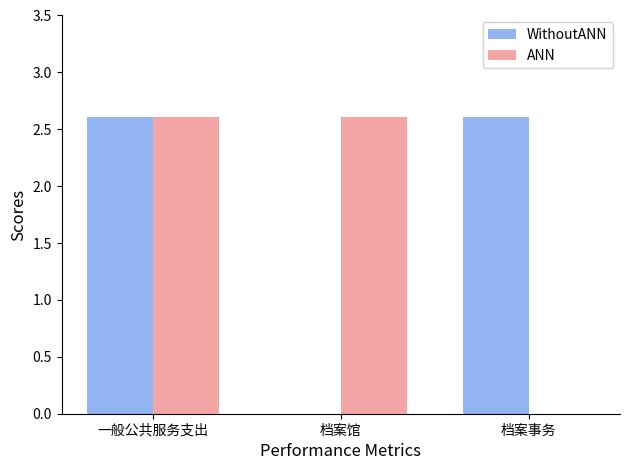

What is the sum of all WithoutANN values?

5.2